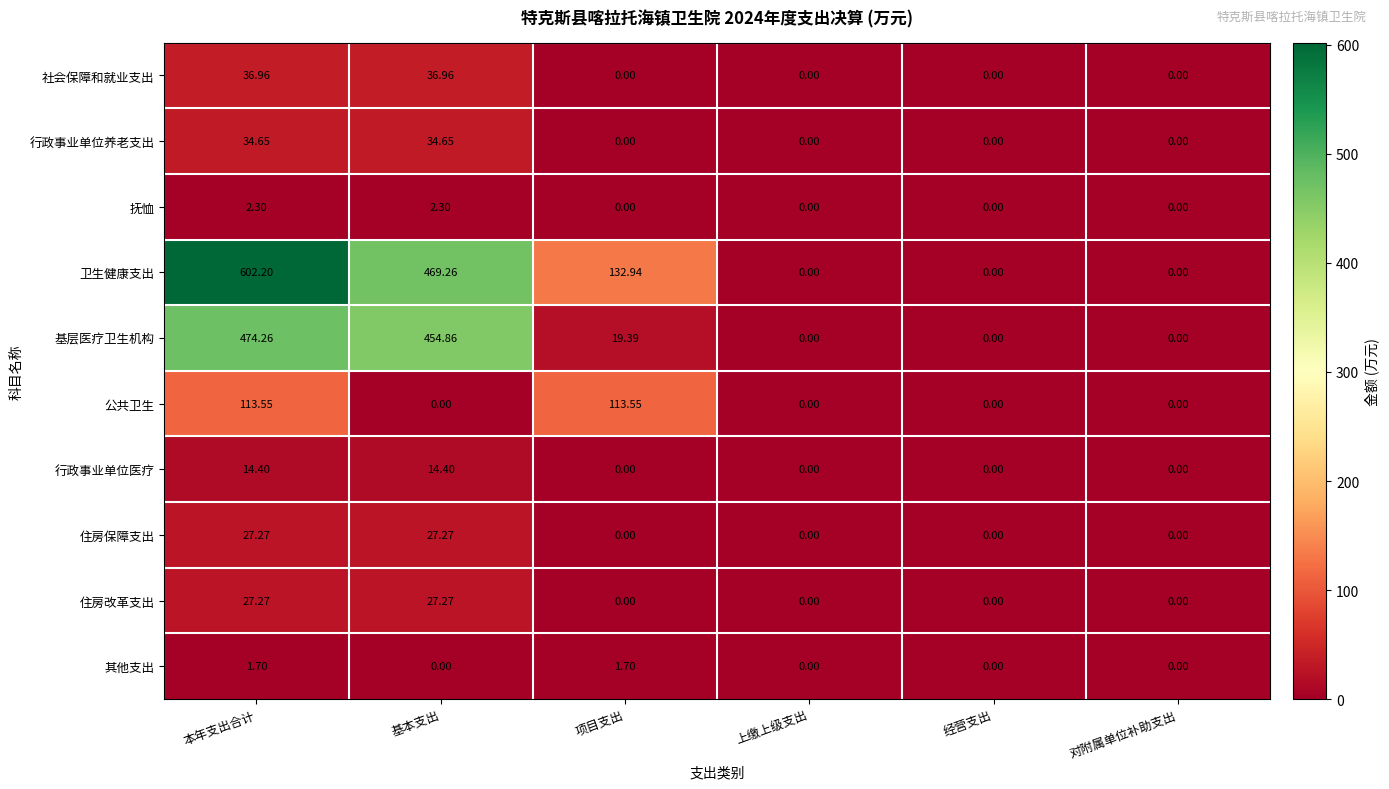

How many series are shown in this chart?

10